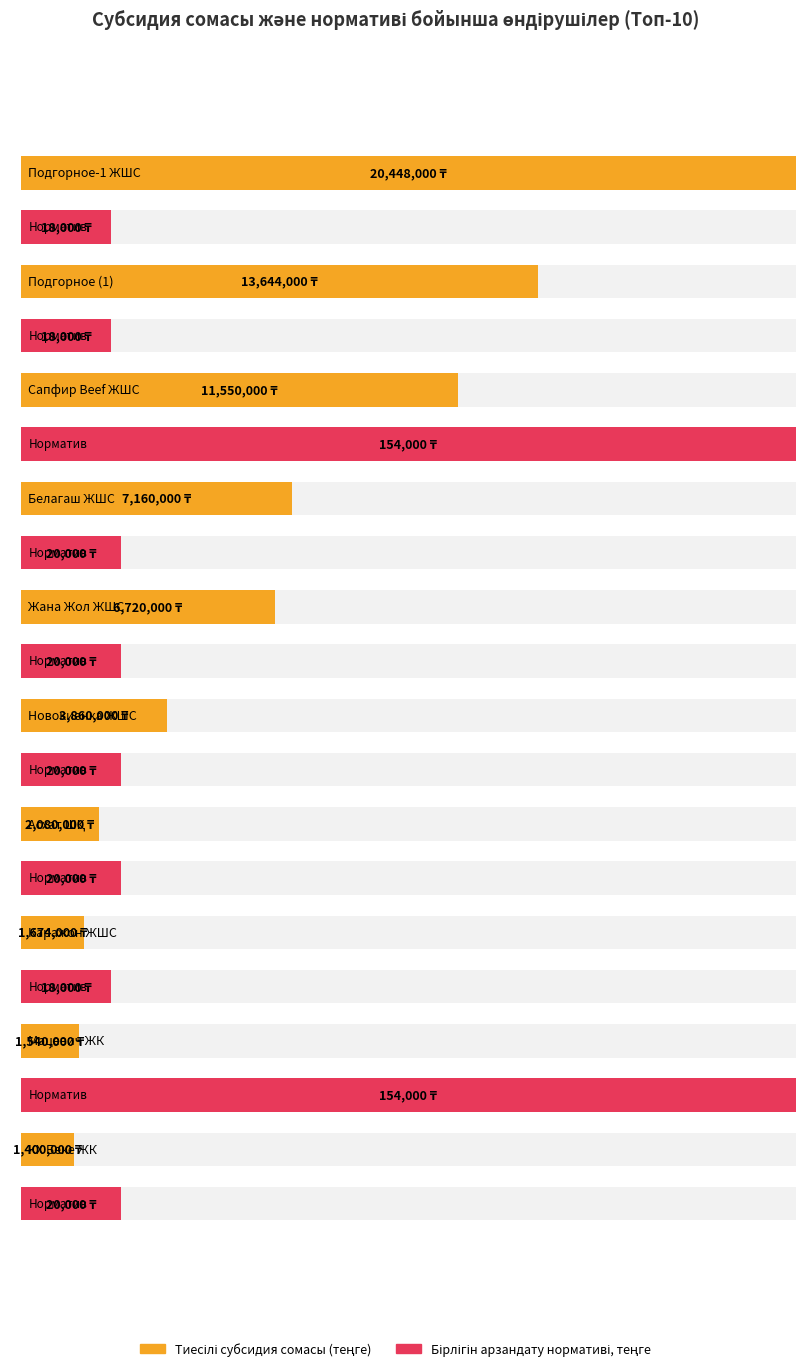

What is the total value across all series at Каражон ЖШС?

1692000